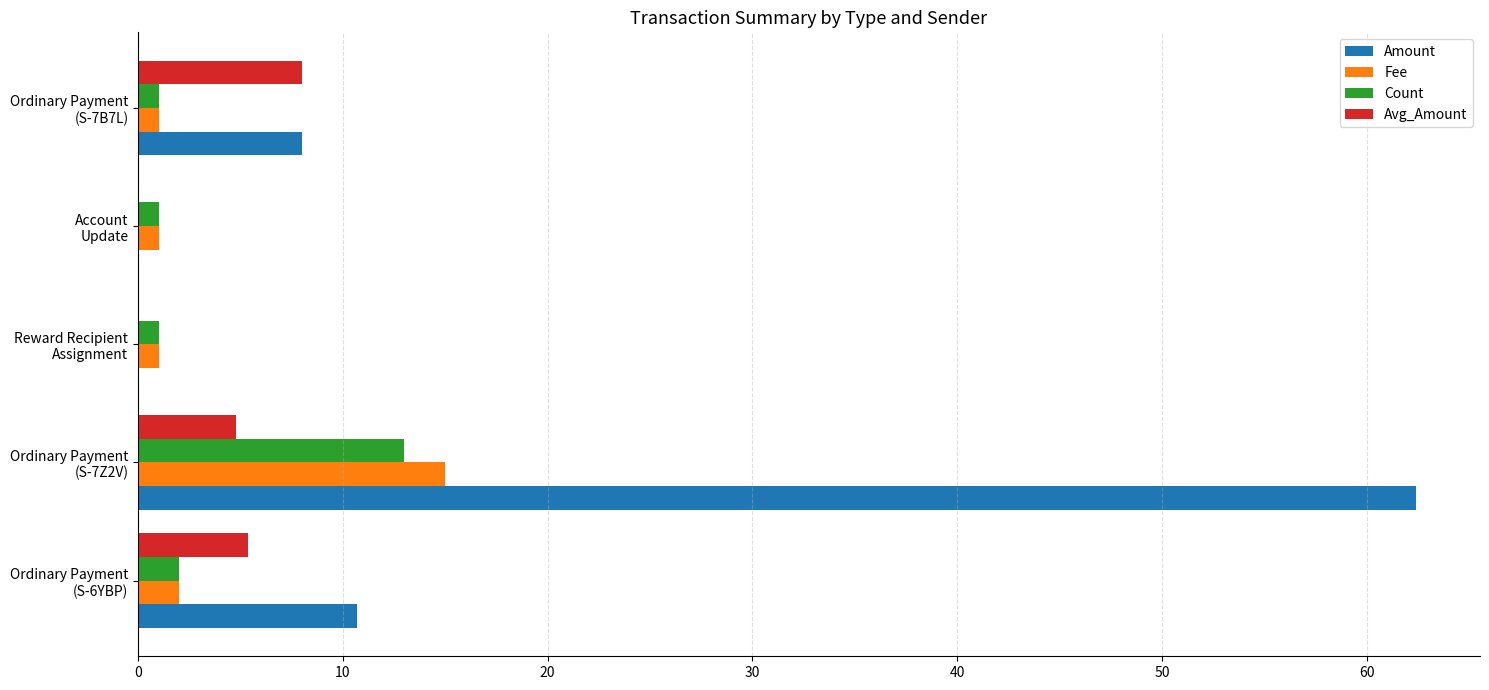

Which series has the largest total across all categories?

Amount